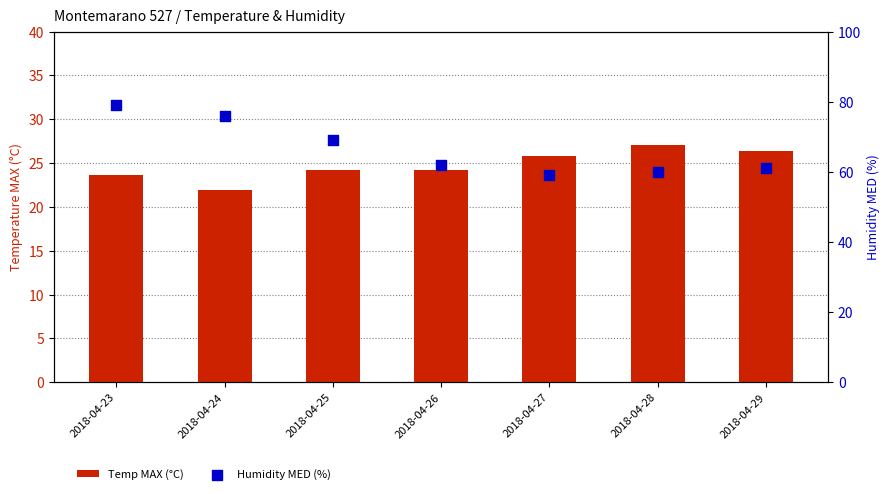

Which series reaches the minimum Y coordinate?

Temp MAX (°C)